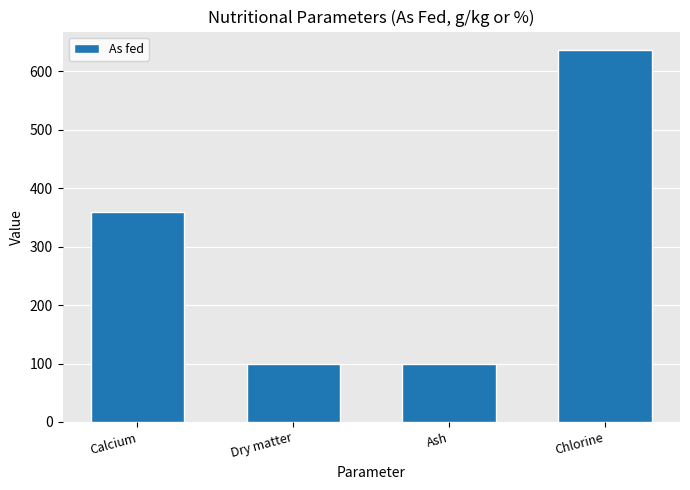

Are the bars horizontal?

No